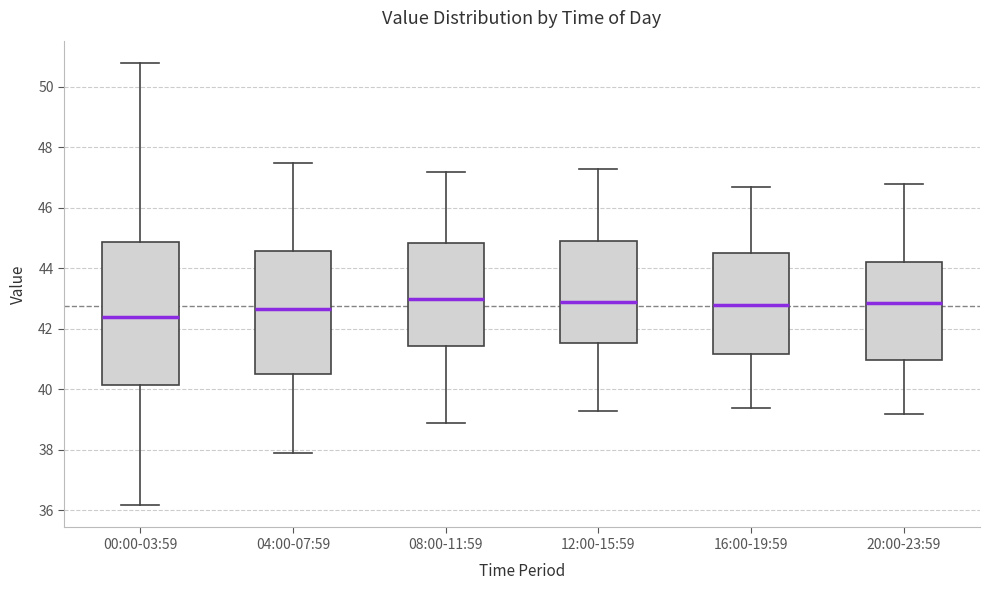

Which box's median line is the lowest?

00:00-03:59